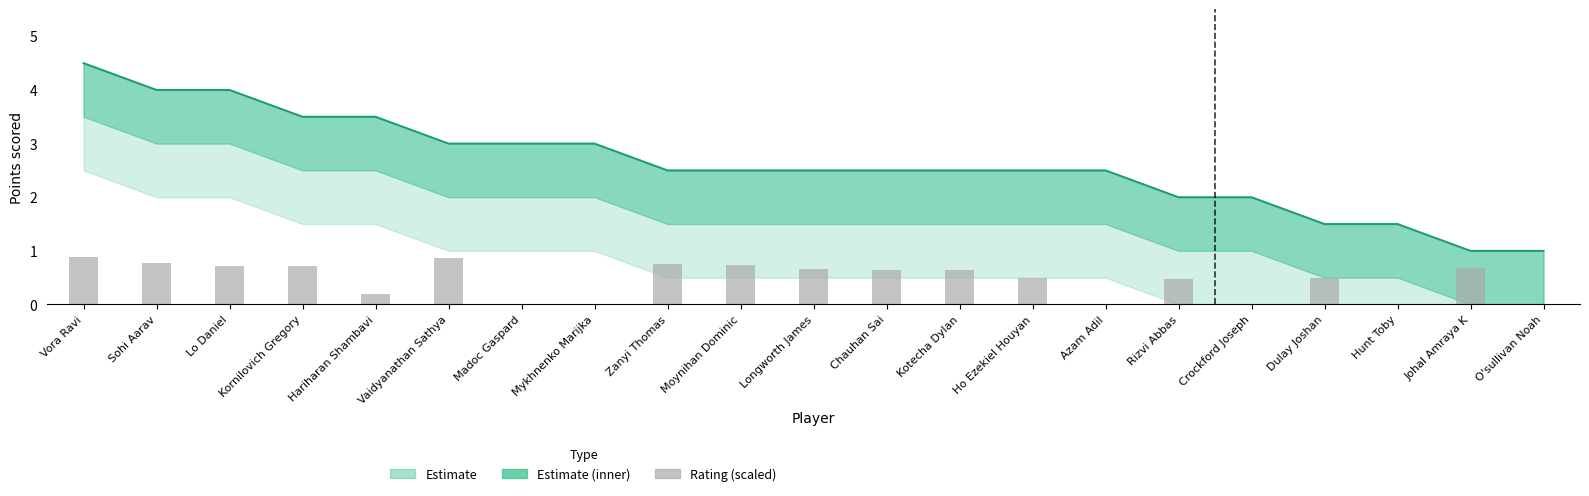

Reading left to right, transcribe all the data shown in this chart.

Points (Estimate): 4.5	4.0	4.0	3.5	3.5	3.0	3.0	3.0	2.5	2.5	2.5	2.5	2.5	2.5	2.5	2.0	2.0	1.5	1.5	1.0	1.0
Rating (scaled): 0.9	0.8	0.7	0.7	0.2	0.9	0.0	0.0	0.8	0.7	0.7	0.6	0.6	0.5	0.0	0.5	0.0	0.5	0.0	0.7	0.0